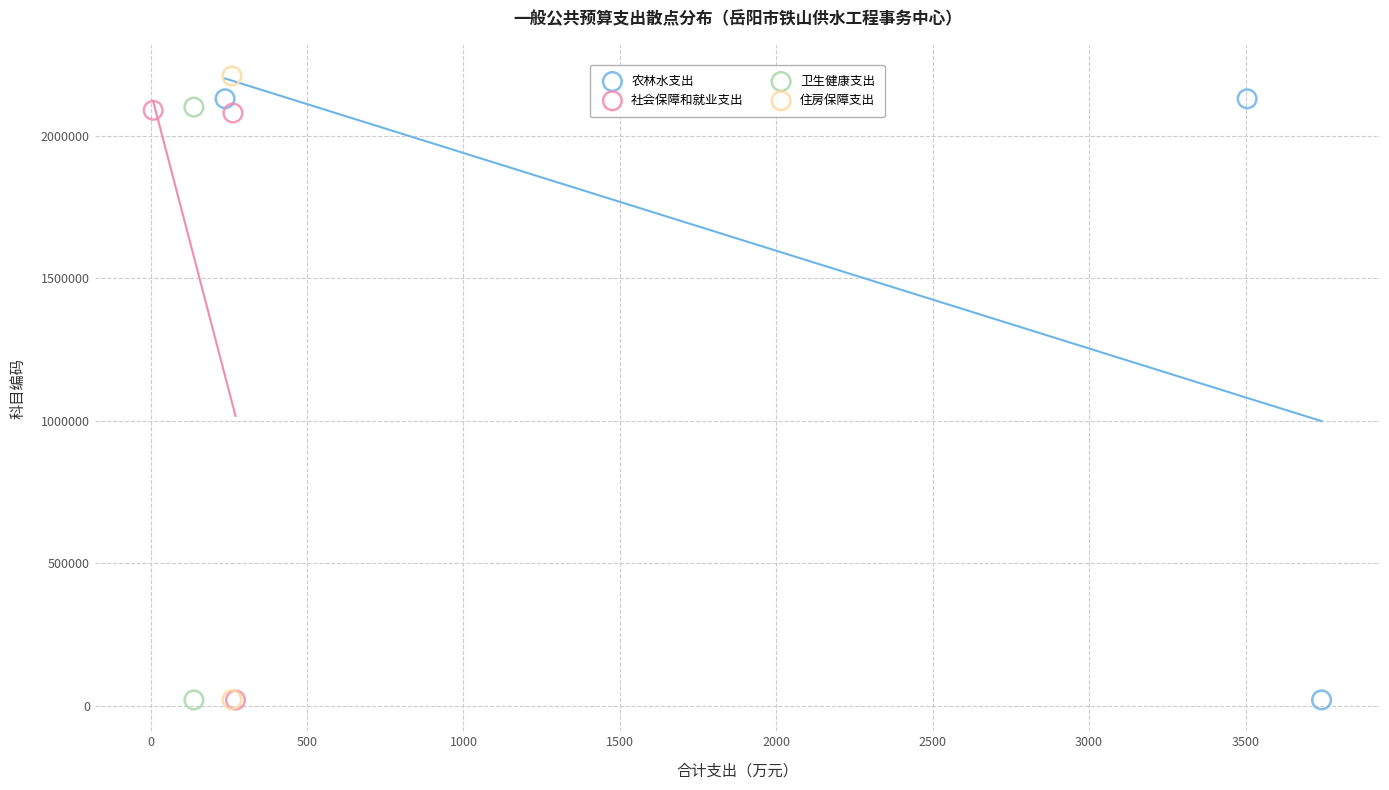

What are all the series names shown in the legend?

农林水支出, 社会保障和就业支出, 卫生健康支出, 住房保障支出